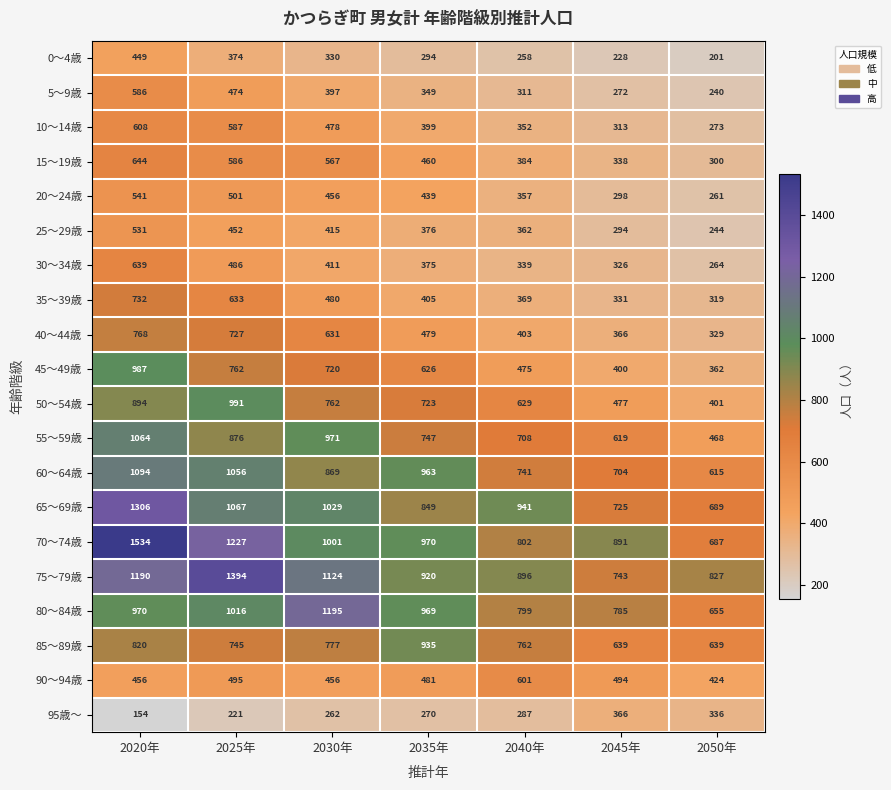

Which label corresponds to the largest value in the chart?

2020年